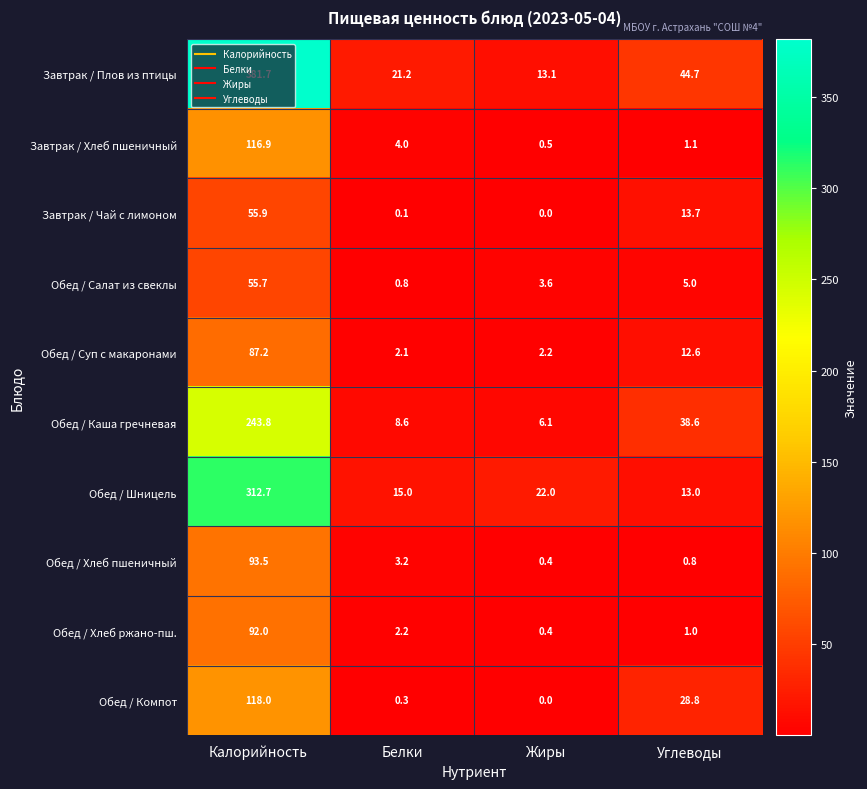

Which series changed the most between Калорийность and Углеводы?

Завтрак / Плов из птицы